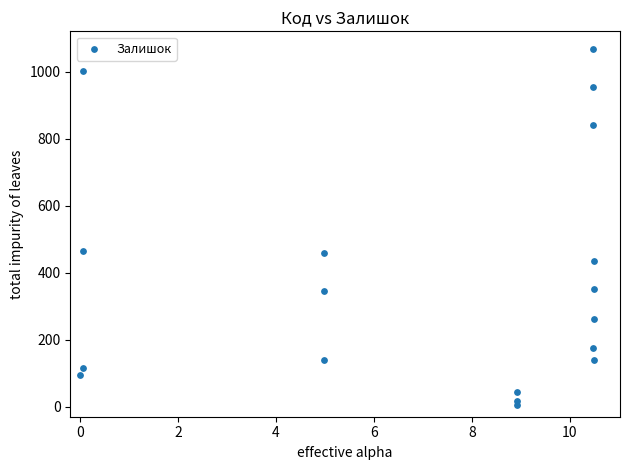

What is the range of Y values (max minus min)?

1063